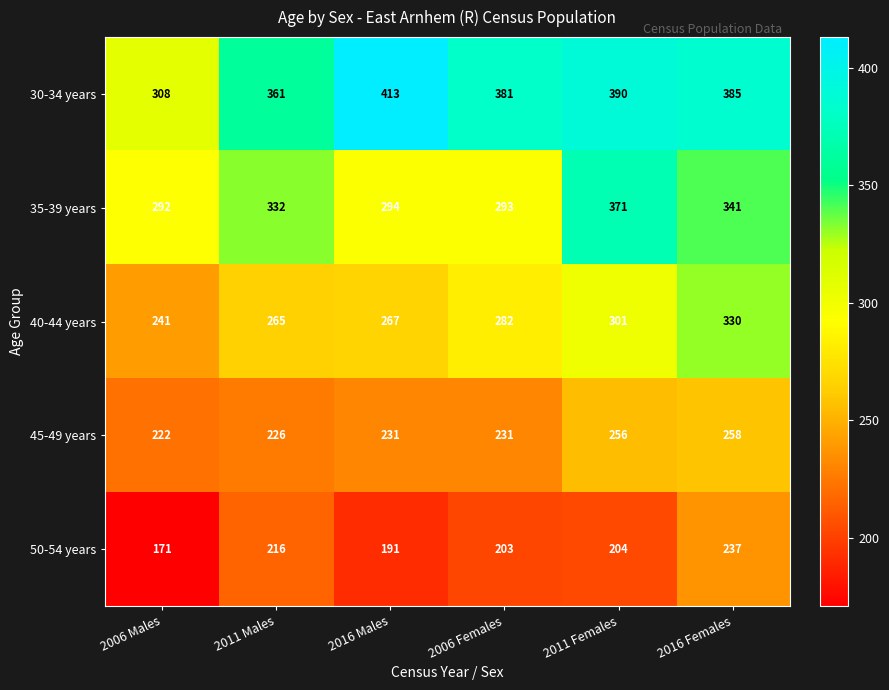

The 35-39 years series shows 294 at 2016 Males. True or false?

True